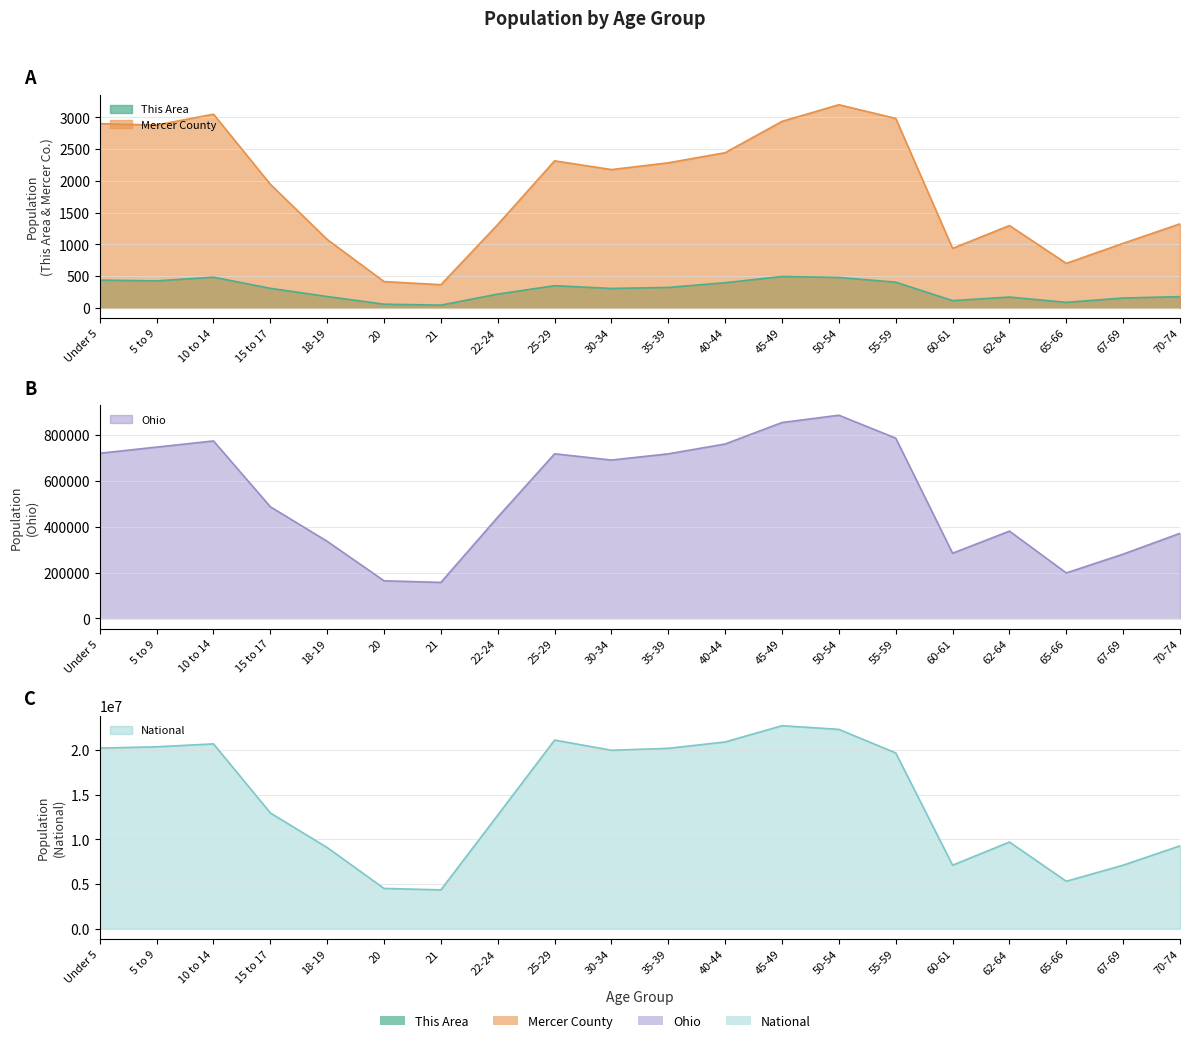

What is the value of the National point at the 12th from the left?

20890964